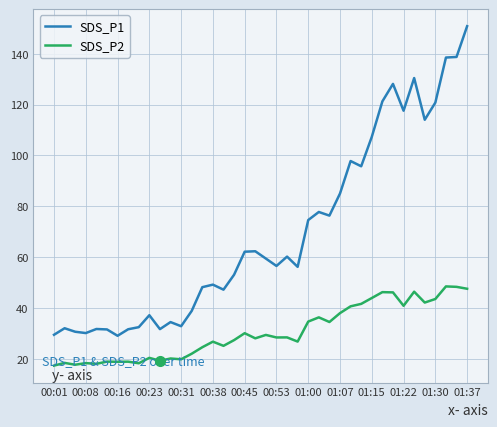

Which series has the largest total across all categories?

SDS_P1